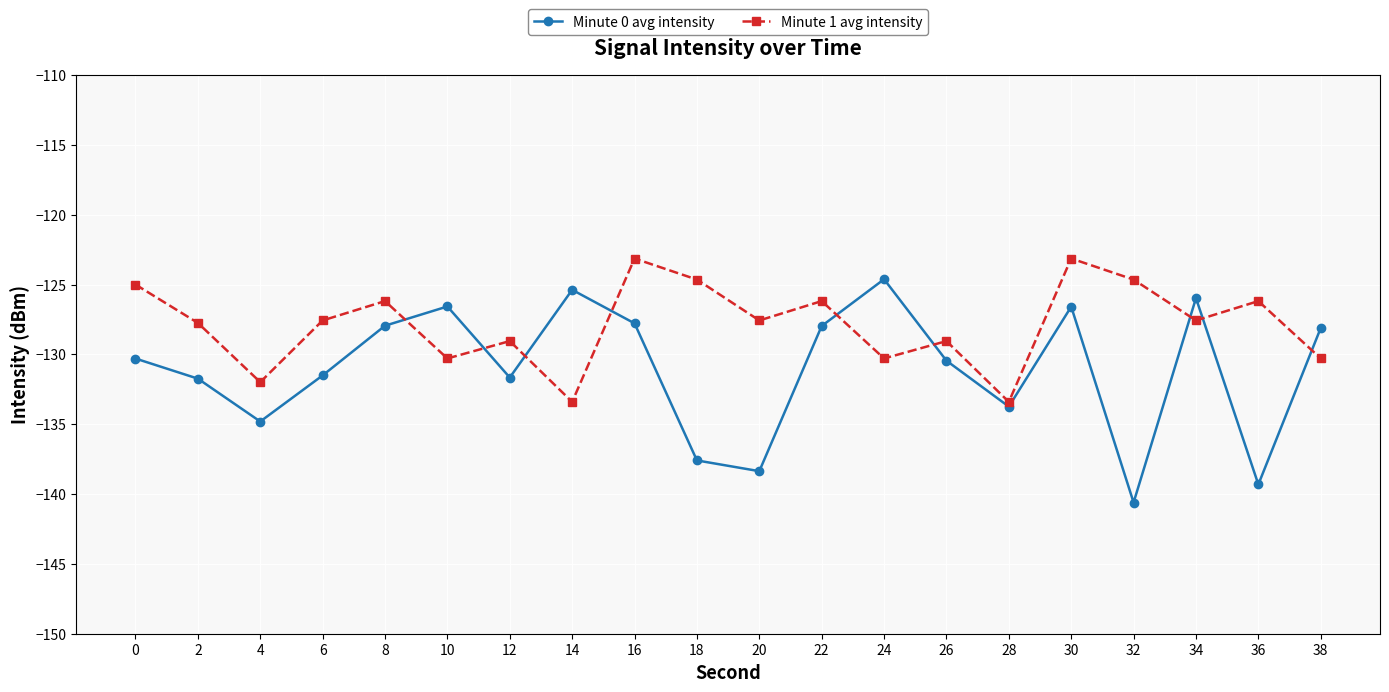

Rank the series by their maximum value, from lowest to highest.

Minute 0 avg intensity, Minute 1 avg intensity